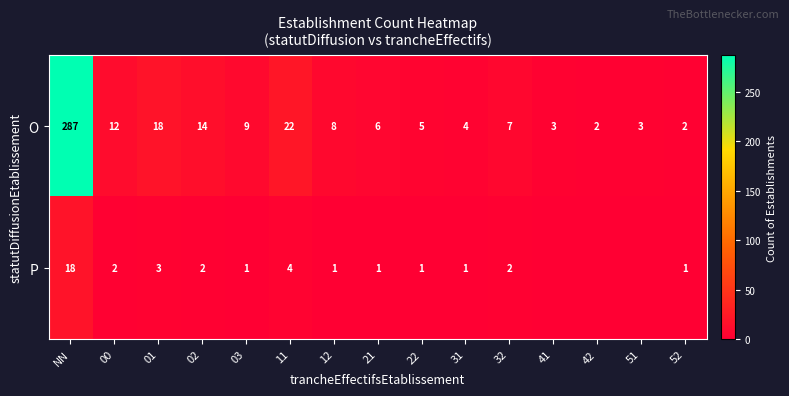

How many data points in O are less than 7?

7